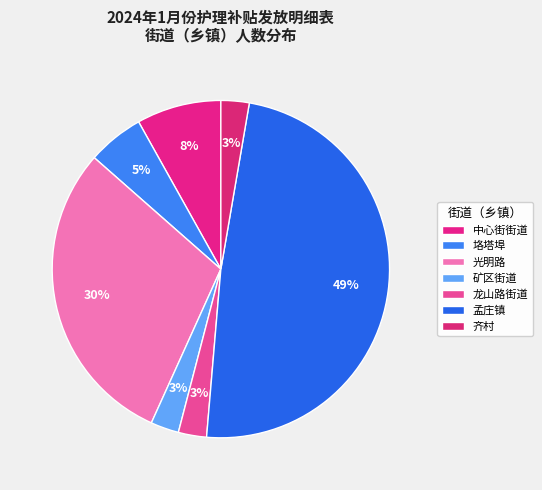

Does any single category account for the majority?

No